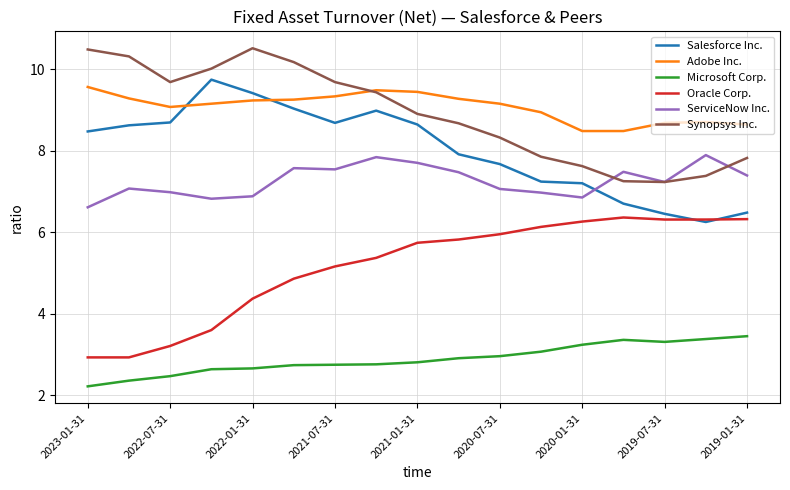

Does the chart have visible grid lines?

Yes